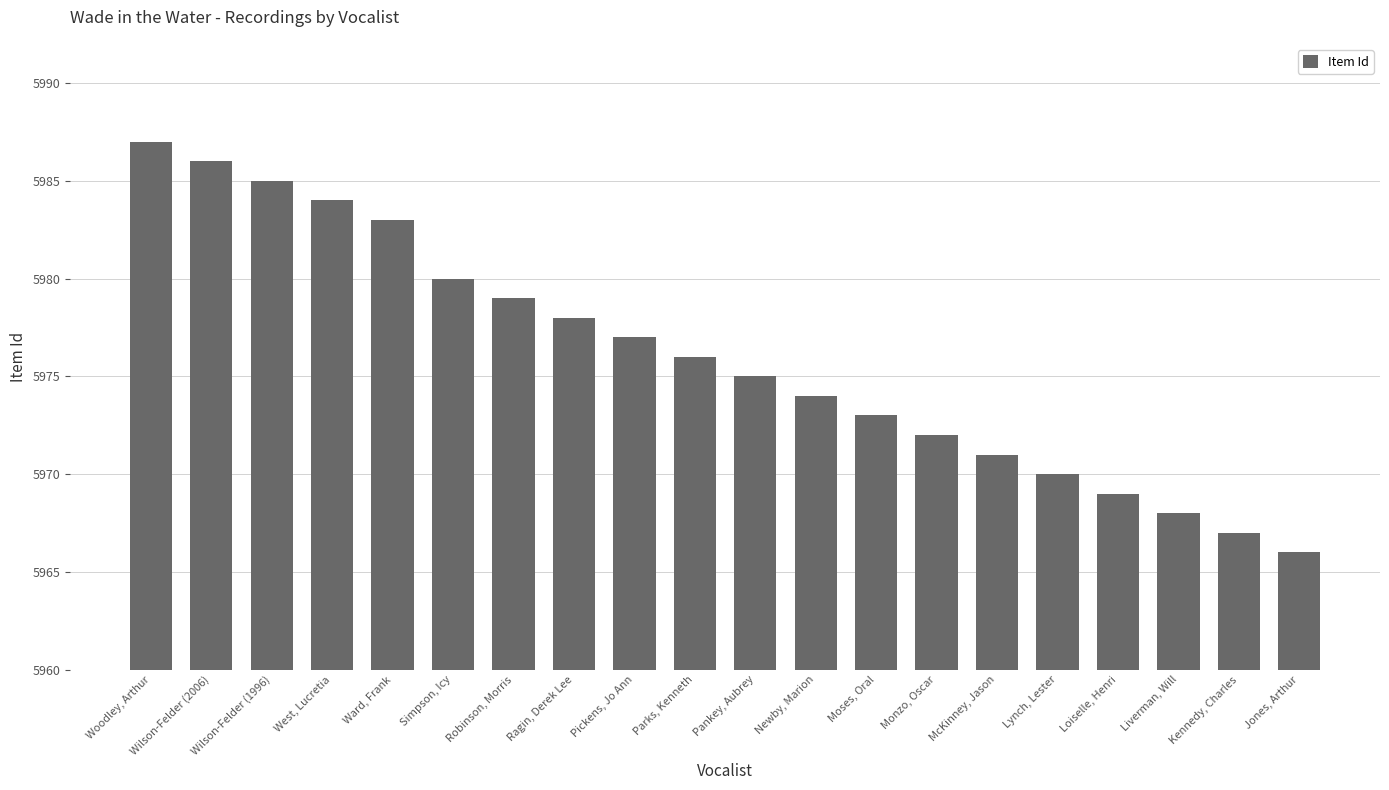

Reading left to right, transcribe all the data shown in this chart.

5987	5986	5985	5984	5983	5980	5979	5978	5977	5976	5975	5974	5973	5972	5971	5970	5969	5968	5967	5966